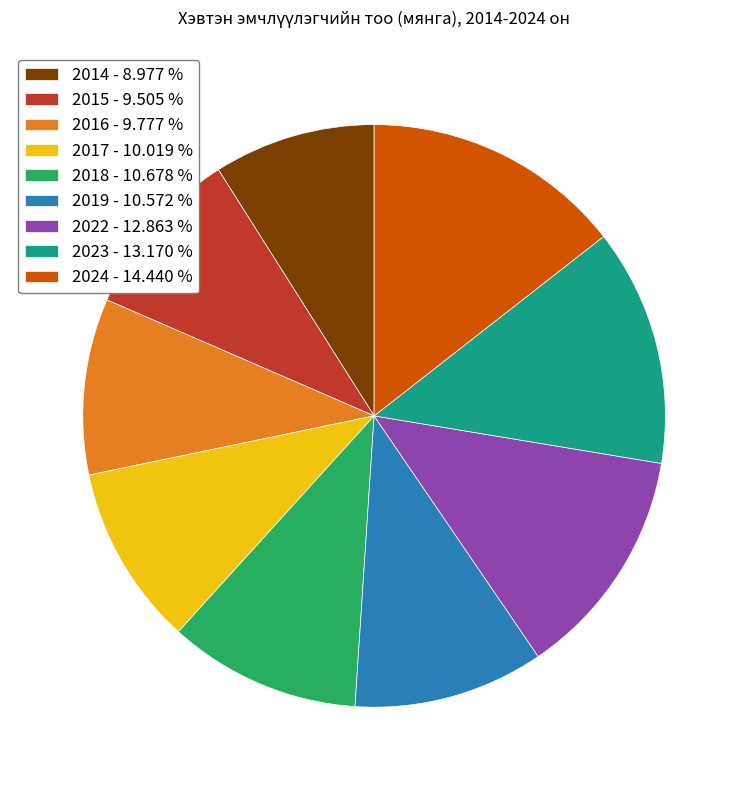

Is there a majority slice in this chart?

No